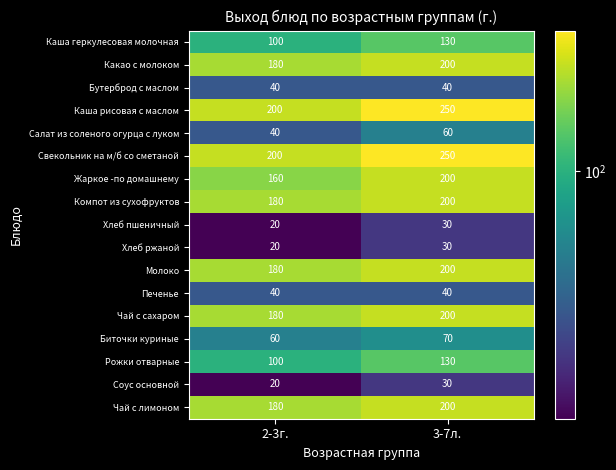

Is it true that Молоко equals 200 at 3-7л.?

True